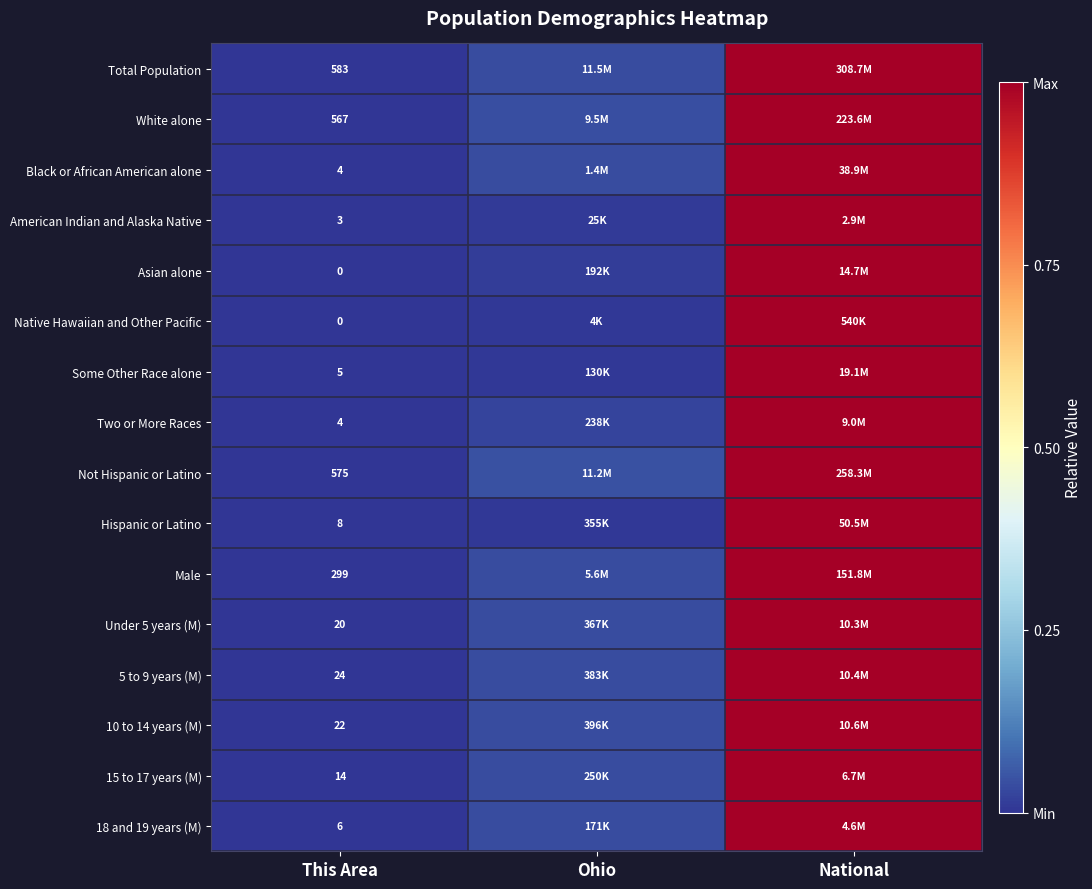

Which category has the highest value in the 18 and 19 years (M) series?

National